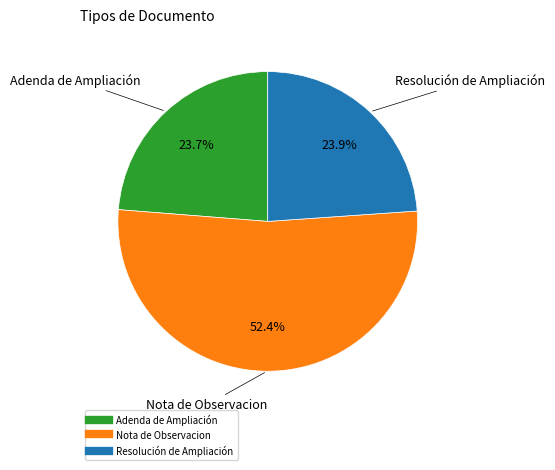

Is there any slice that represents more than half of the pie?

Yes